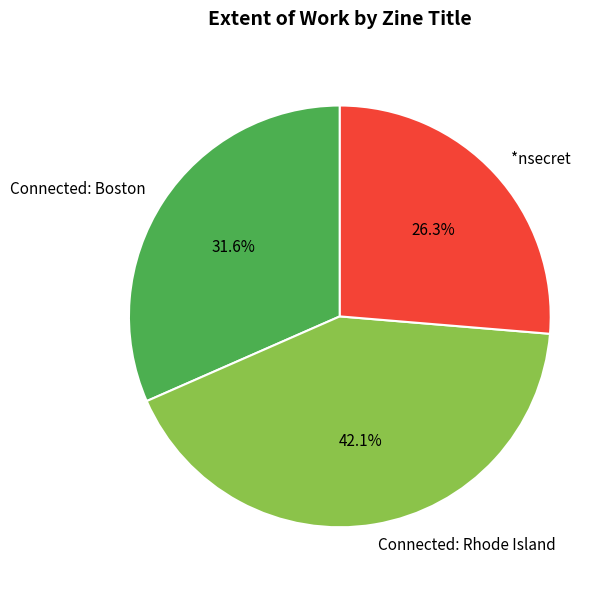

Count the number of slices in the pie.

3